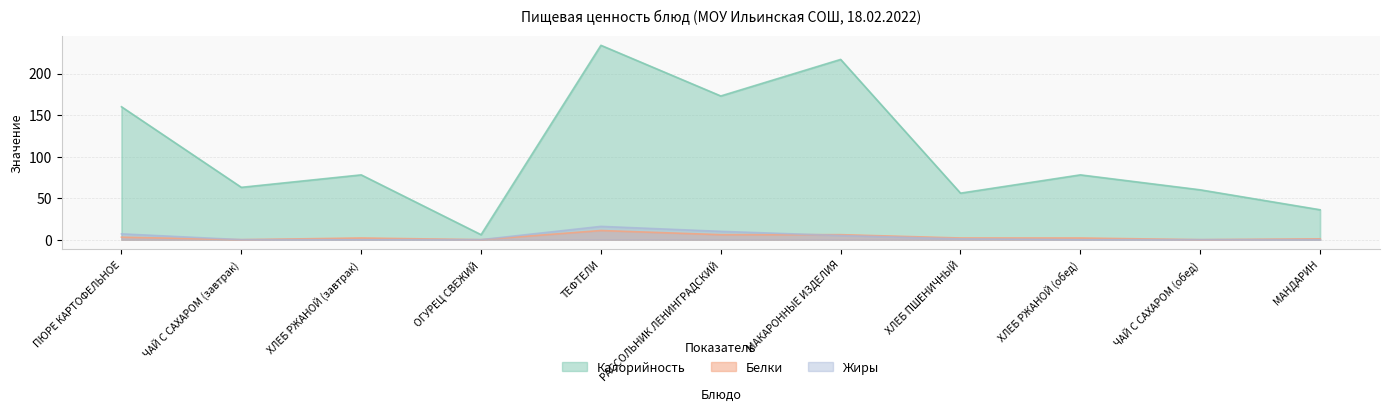

How many data points in Белки are above 2?

4